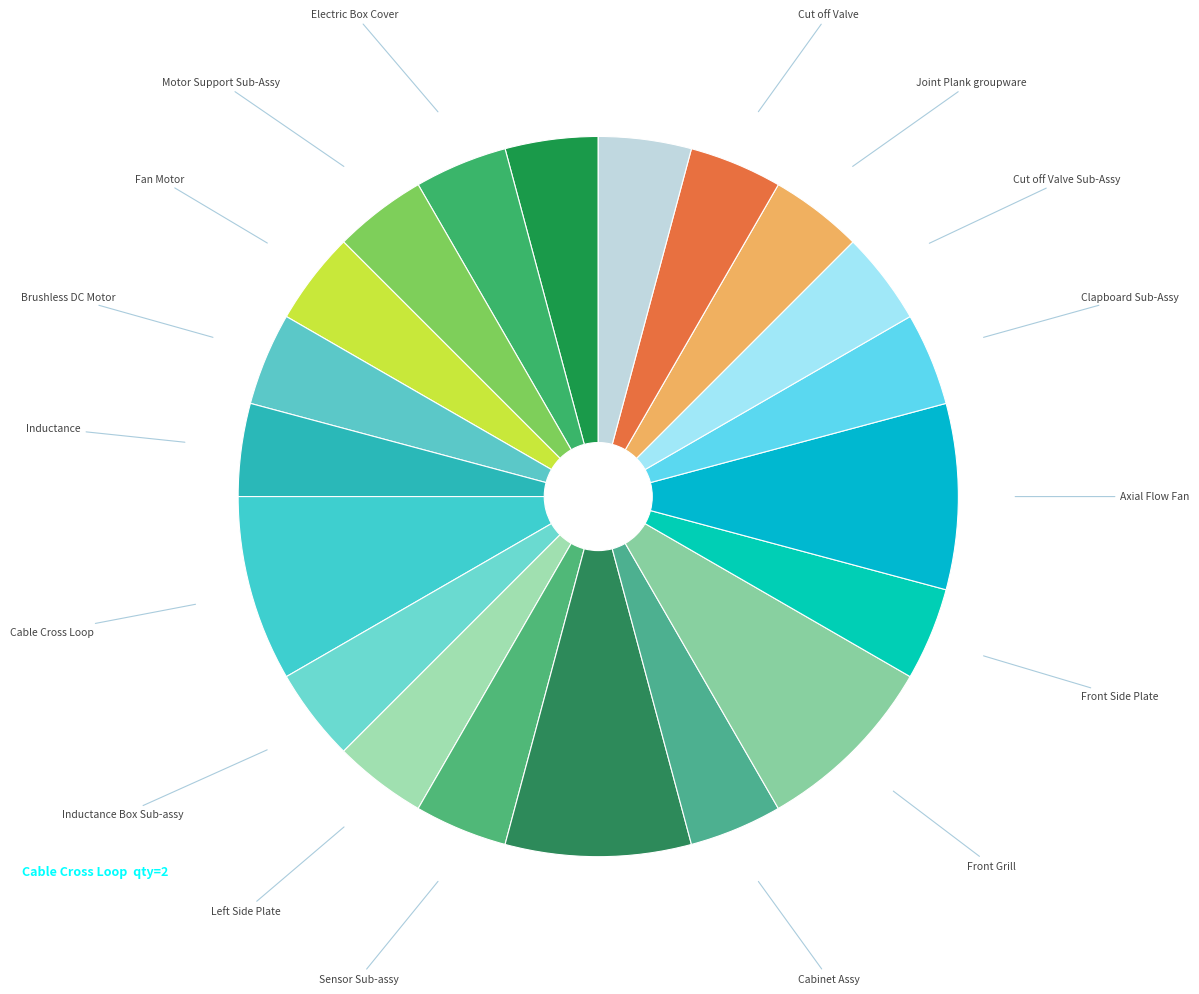

Count the number of slices in the pie.

20